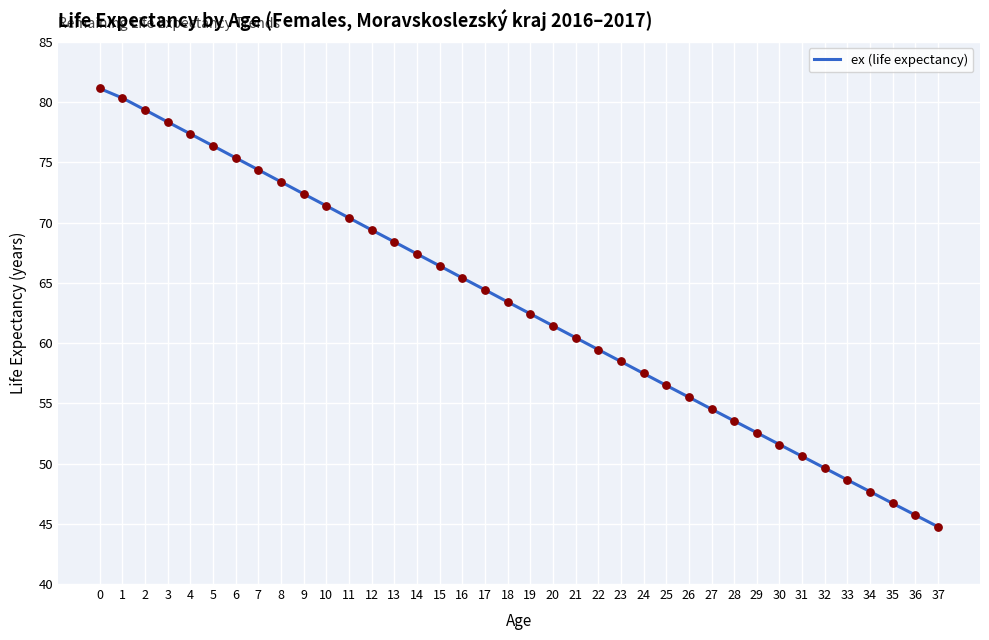

Approximately how many times larger is the value at 20 compared to 0?

0.8